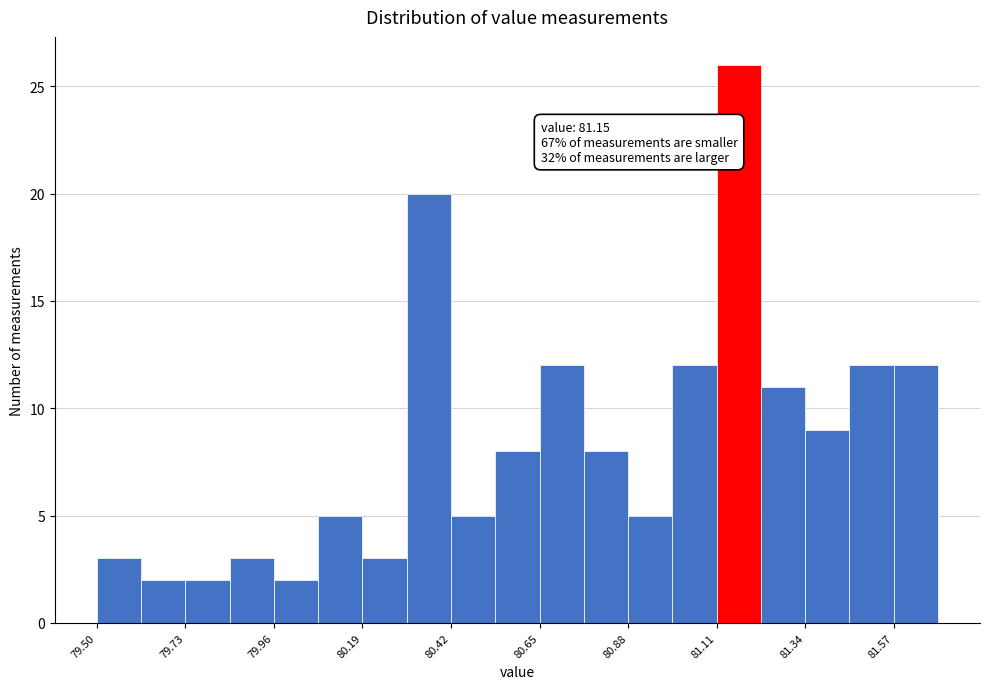

Around what value on the x-axis is the tallest bar? Give the approximate position of its centre, as read against the axis.

81.15